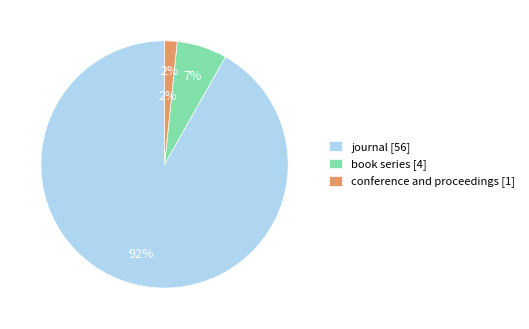

To the nearest percent, what is the average slice percentage?

33%